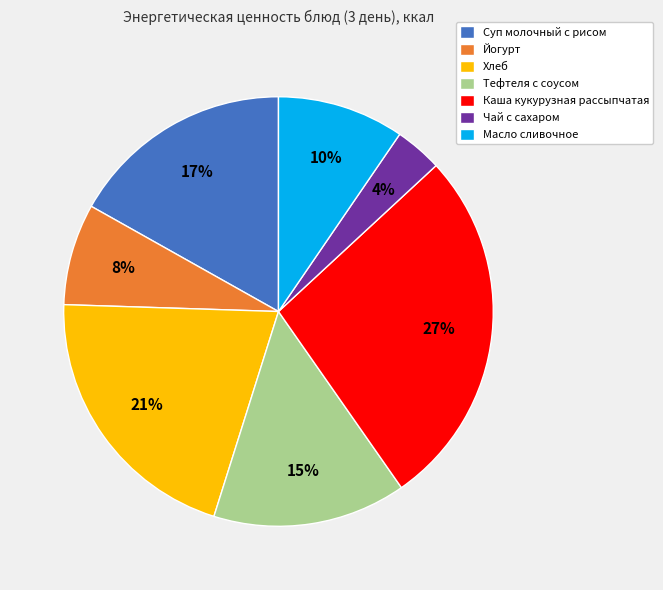

Is it true that Йогурт is 8% of the pie?

True